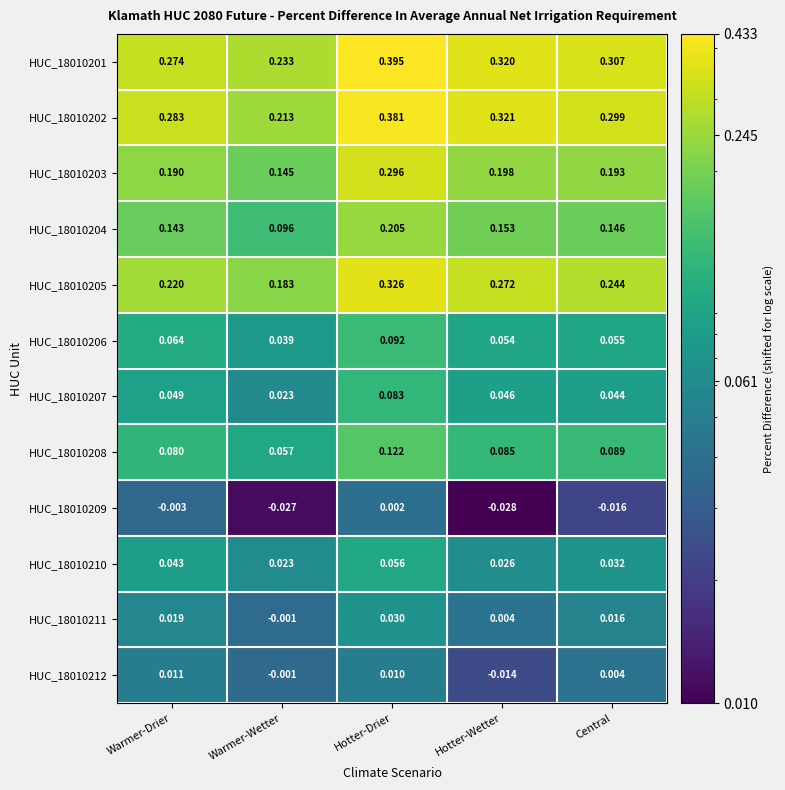

How many categories are shown in the chart?

5